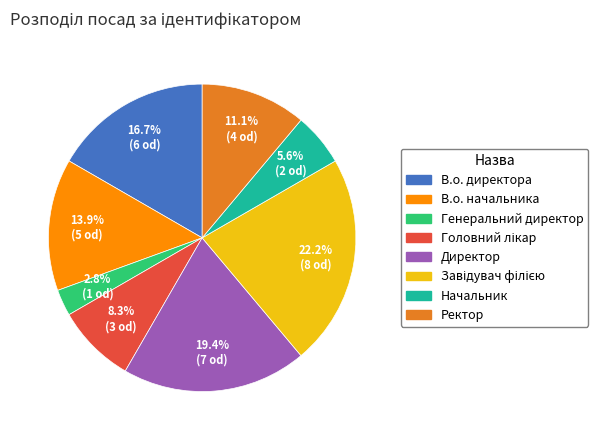

How much of the chart is everything except В.о. директора?

83.3%